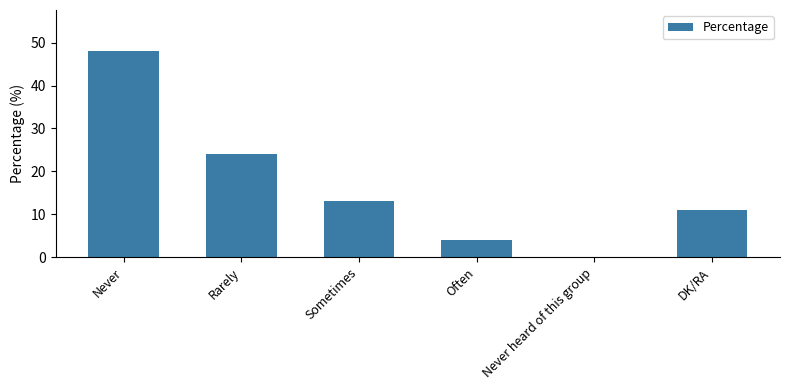

Reading left to right, transcribe all the data shown in this chart.

48	24	13	4	0	11